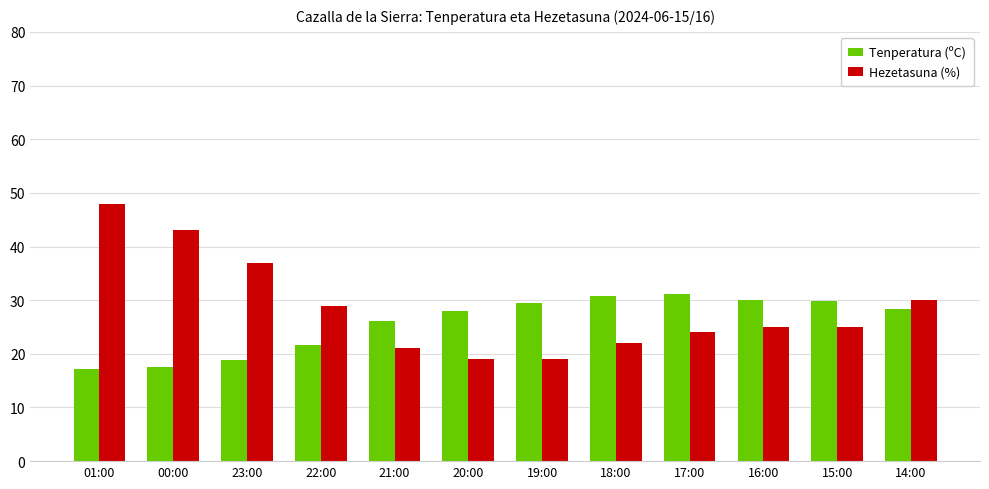

List the series in order of their peak value, lowest first.

Tenperatura (ºC), Hezetasuna (%)